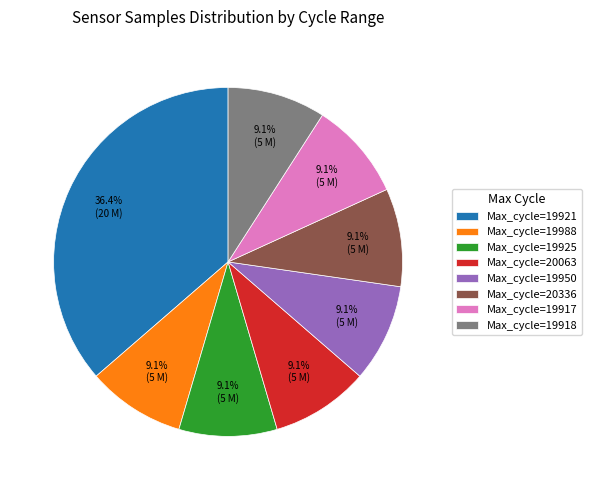

Which slice is the largest?

Max_cycle=19921